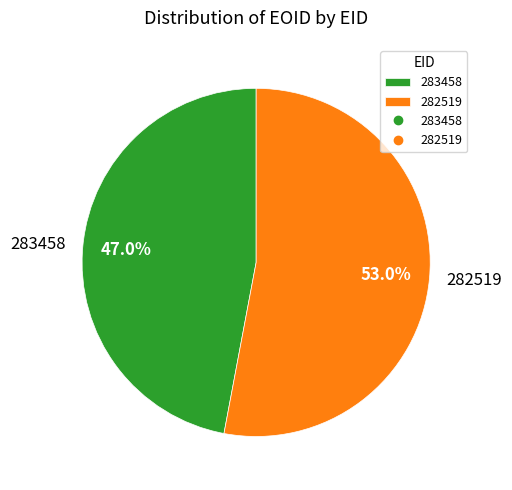

To the nearest percent, what is the difference between the 283458 and 282519 slice percentages?

6%